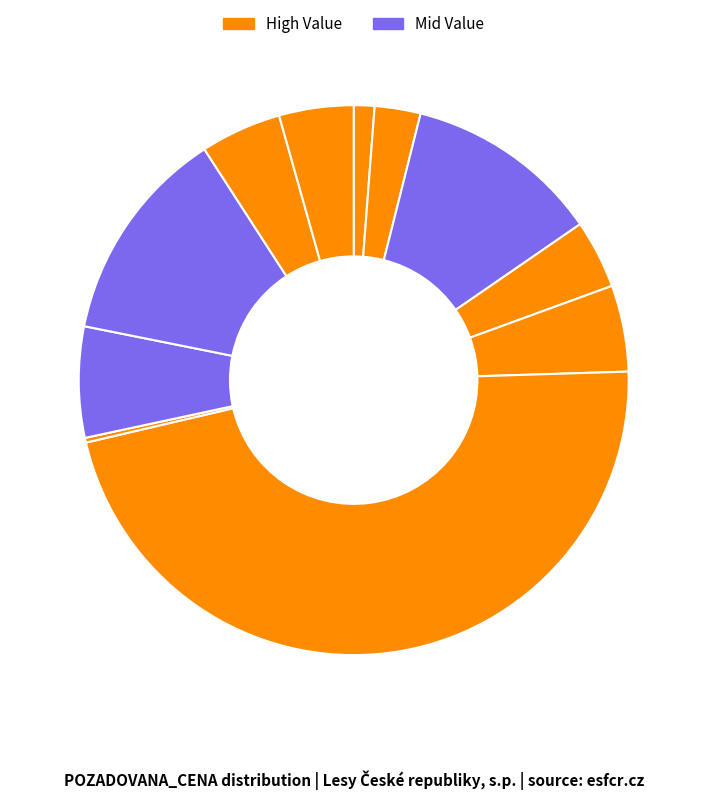

Which slice is the smallest?

97301